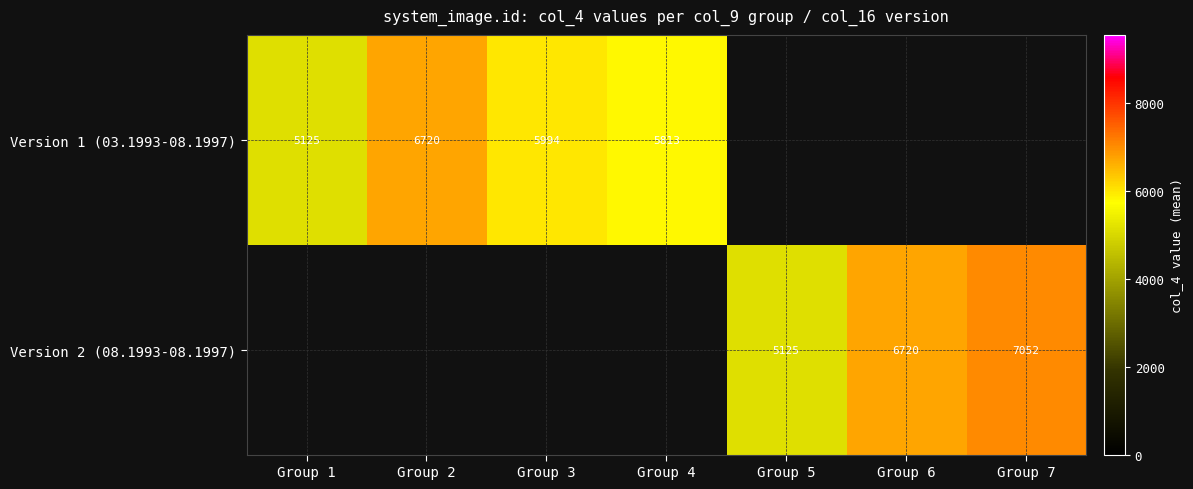

True or false: Version 1 (03.1993-08.1997) has a value of 5994.0 at Group 3.

True